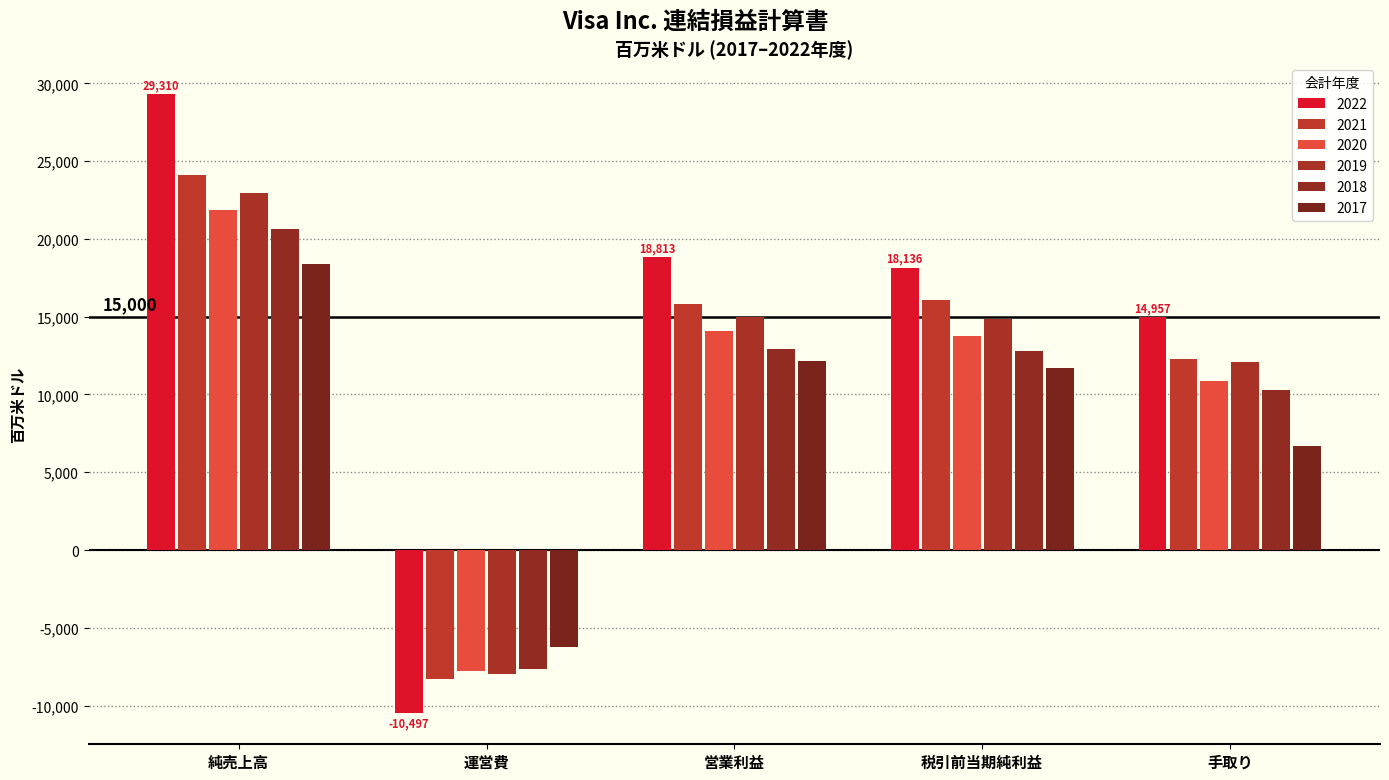

Reading left to right, what are all the values shown in this chart?

2022: 29310	-10497	18813	18136	14957
2021: 24105	-8301	15804	16063	12311
2020: 21846	-7765	14081	13790	10866
2019: 22977	-7976	15001	14884	12080
2018: 20609	-7655	12954	12806	10301
2017: 18358	-6214	12144	11694	6699